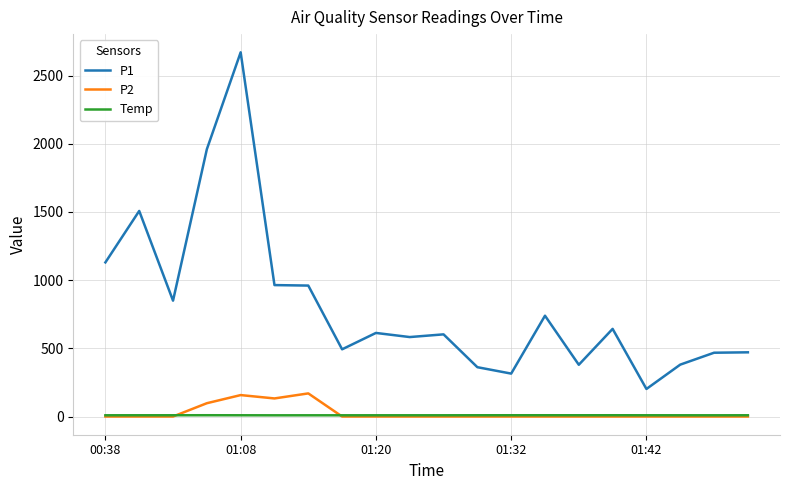

Which series has the largest total across all categories?

P1